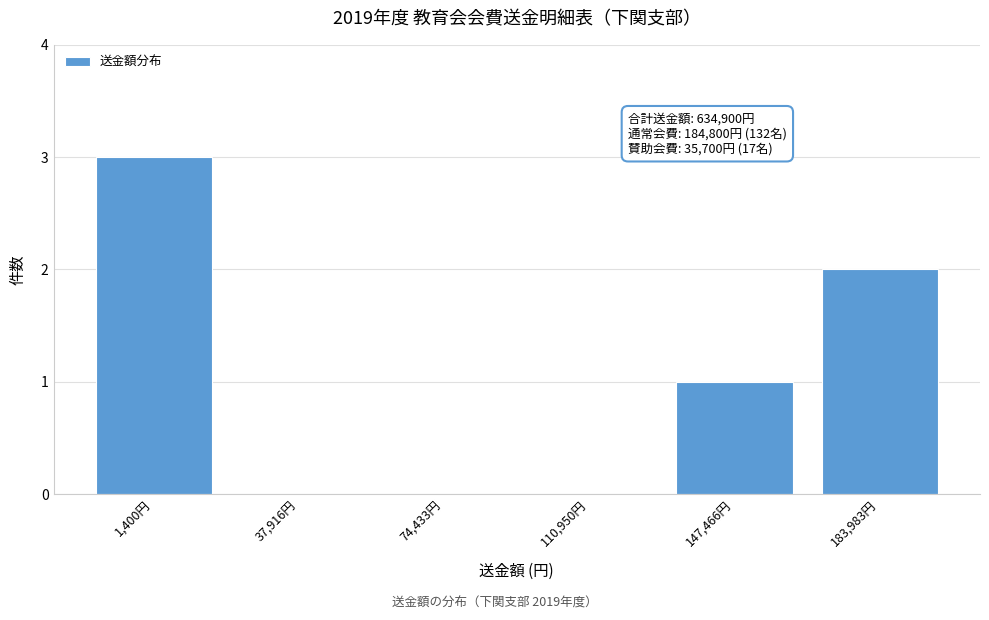

Reading right to left, transcribe all the data shown in this chart.

183,983円=2	147,466円=1	110,950円=0	74,433円=0	37,916円=0	1,400円=3